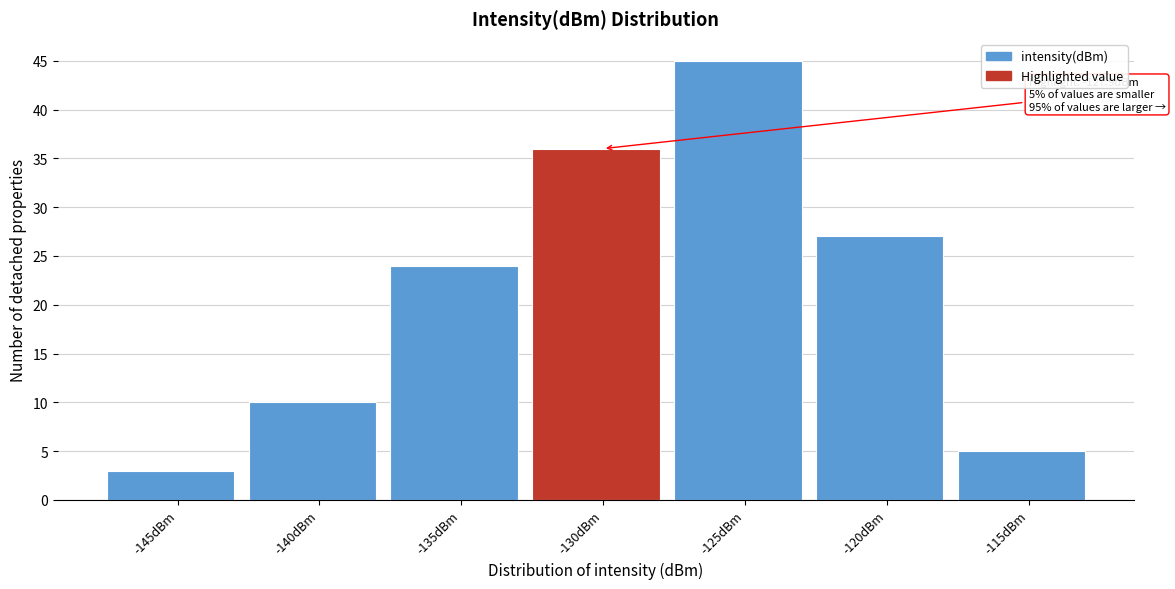

Reading left to right, what are all the values shown in this chart?

-145dBm=3	-140dBm=10	-135dBm=24	-130dBm=36	-125dBm=45	-120dBm=27	-115dBm=5